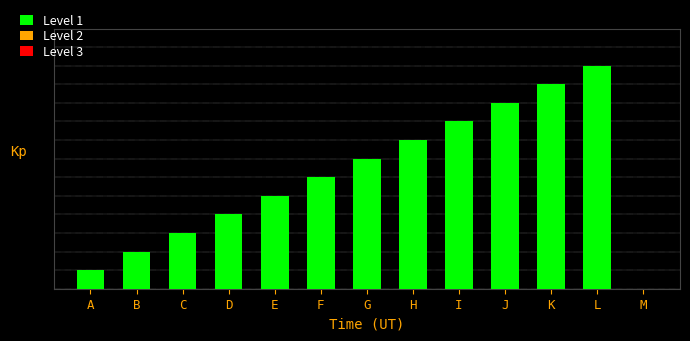

At which category does the chart reach its minimum across all series?

M